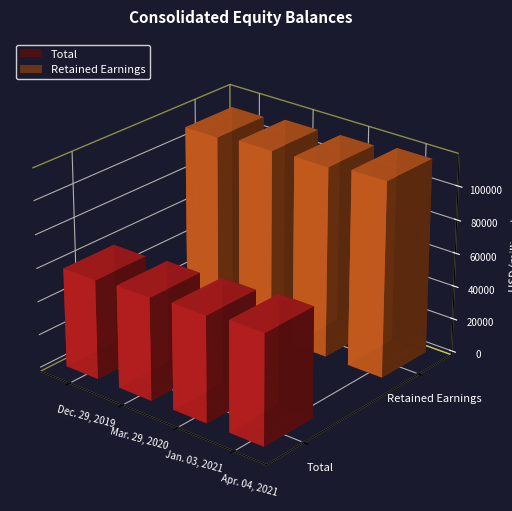

Reading left to right, what are all the values shown in this chart?

Total: Dec. 29, 2019=59471	Mar. 29, 2020=61294	Jan. 03, 2021=63278	Apr. 04, 2021=65834
Retained Earnings: Dec. 29, 2019=110659	Mar. 29, 2020=112901	Jan. 03, 2021=113890	Apr. 04, 2021=116508